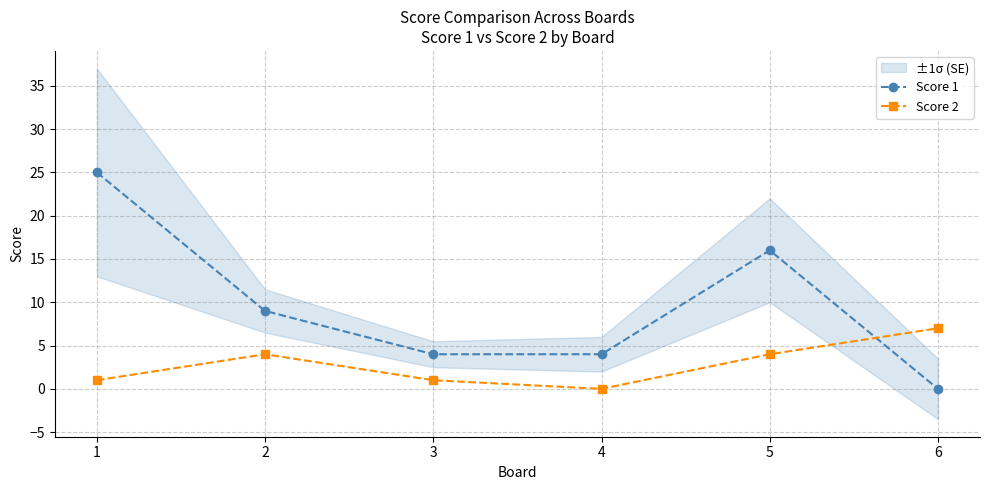

At which category is the sum across all series the highest?

1